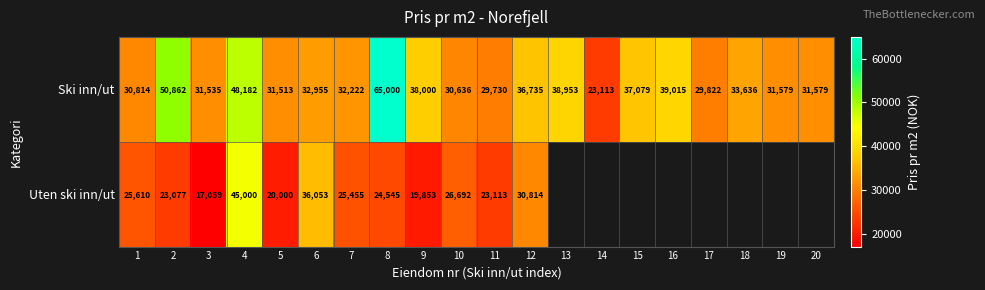

The value of Ski inn/ut at 1 is 40586.5. True or false?

False